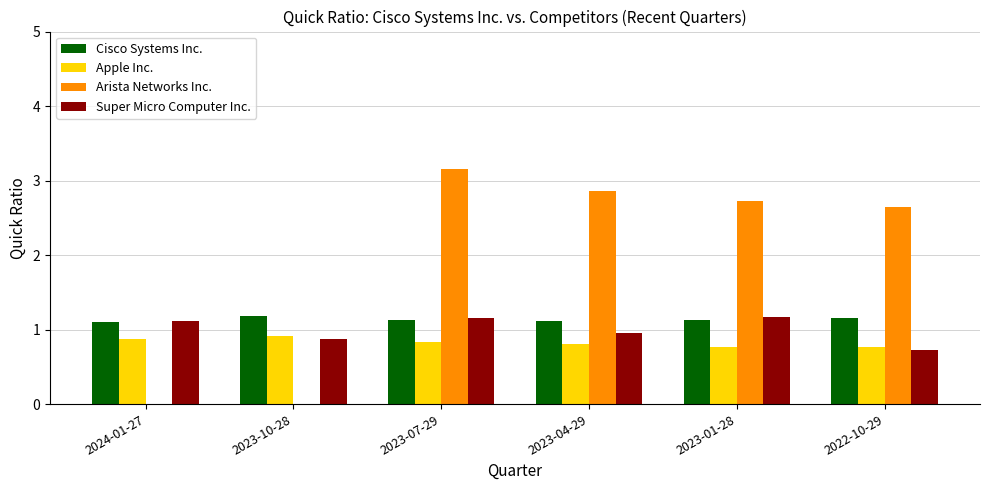

The value of Arista Networks Inc. at 2023-01-28 is 2.7. True or false?

True